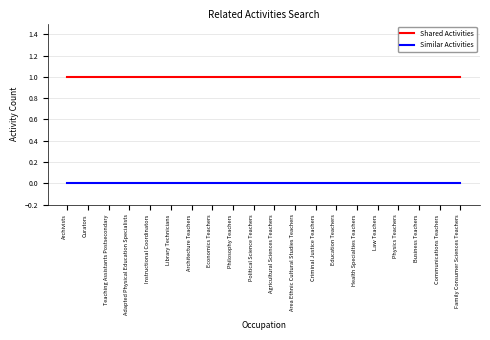

What is the maximum value shown in the chart?

1